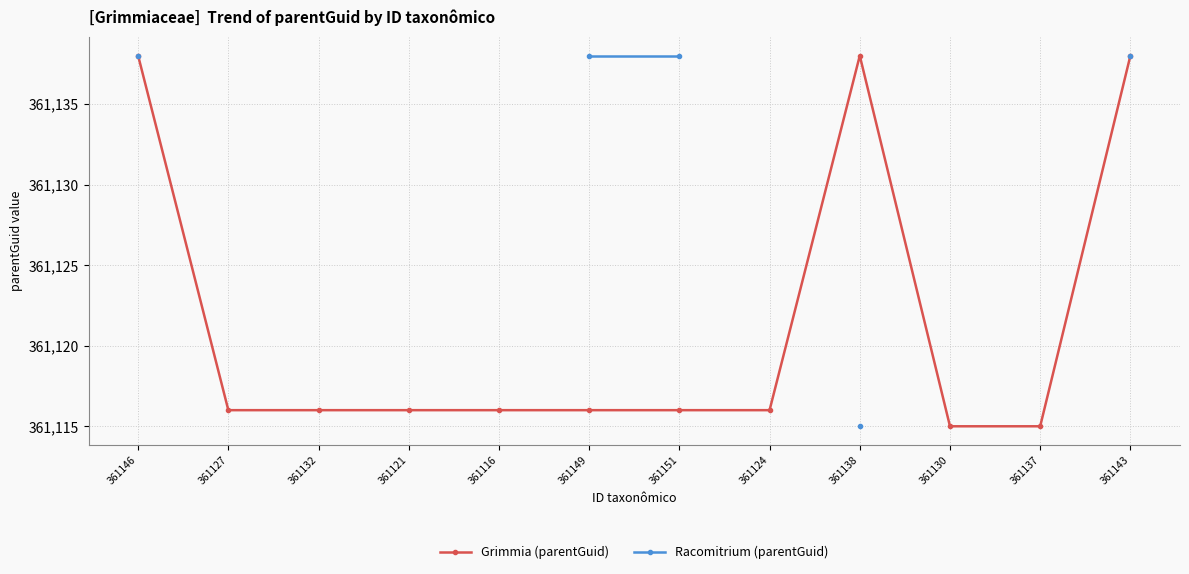

Is this an area chart (filled region under the line)?

No